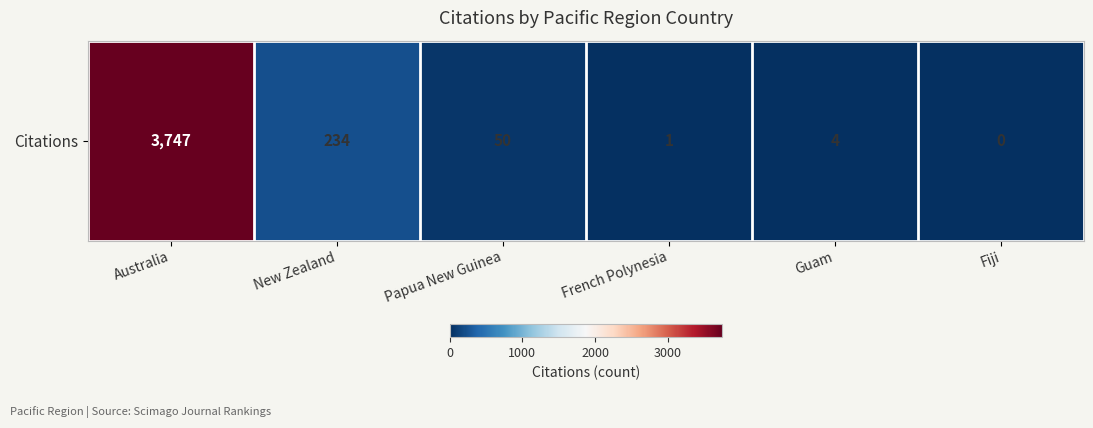

Reading left to right, extract all data points from this chart.

3747	234	50	1	4	0